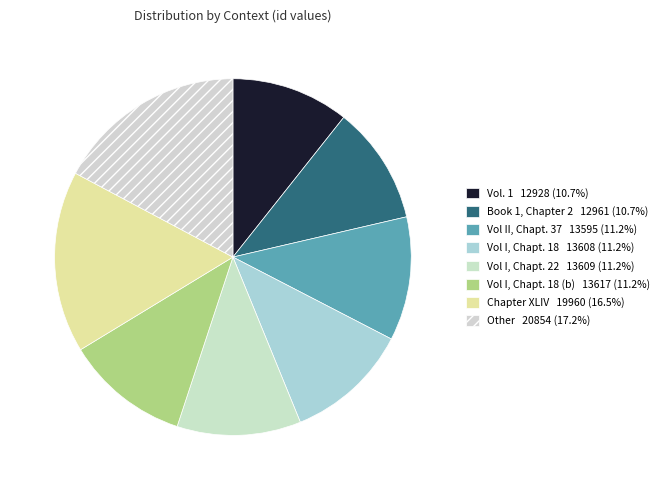

How many slices are in this pie chart?

8